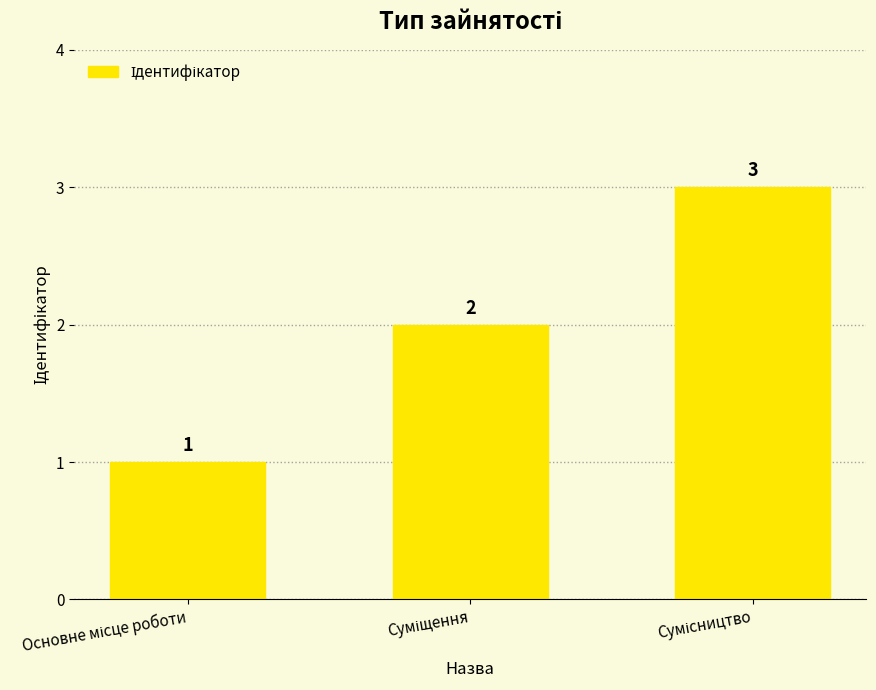

What is the maximum value shown in the chart?

3